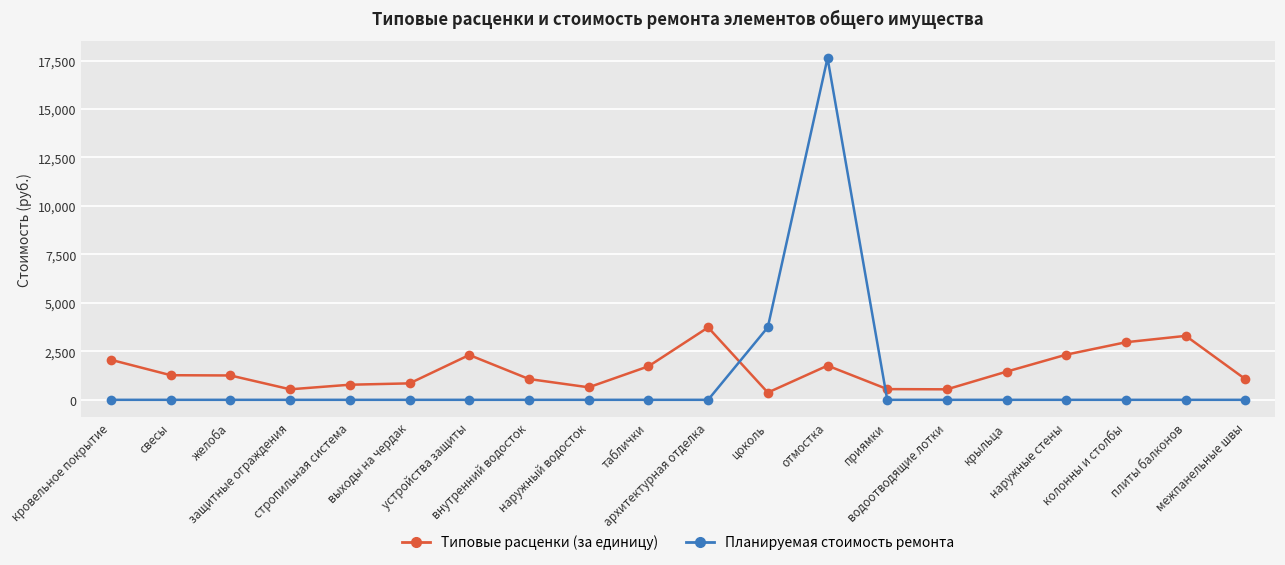

What is the maximum value shown in the chart?

17632.1